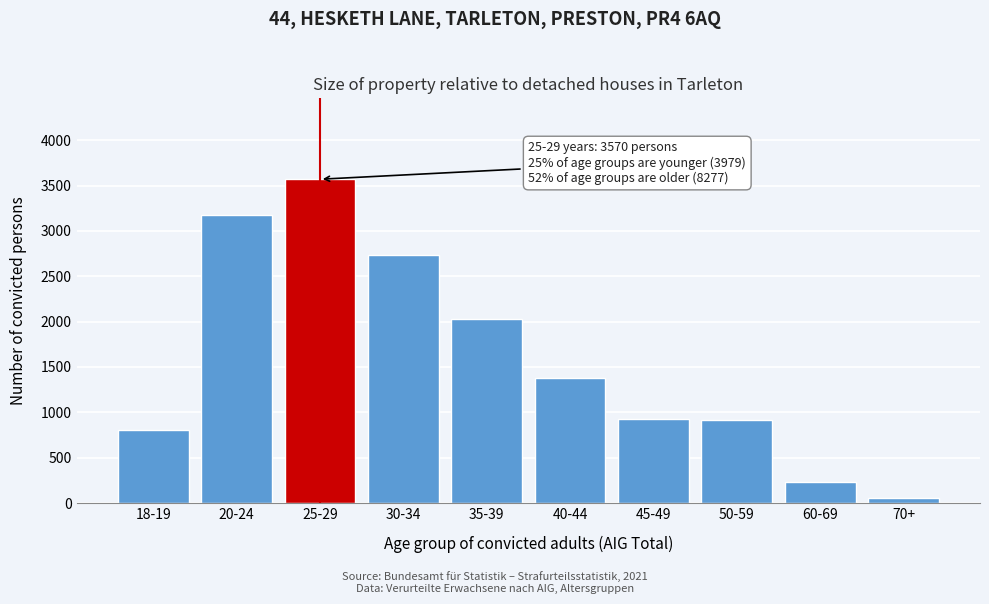

What is the difference between the maximum and minimum values?

3519